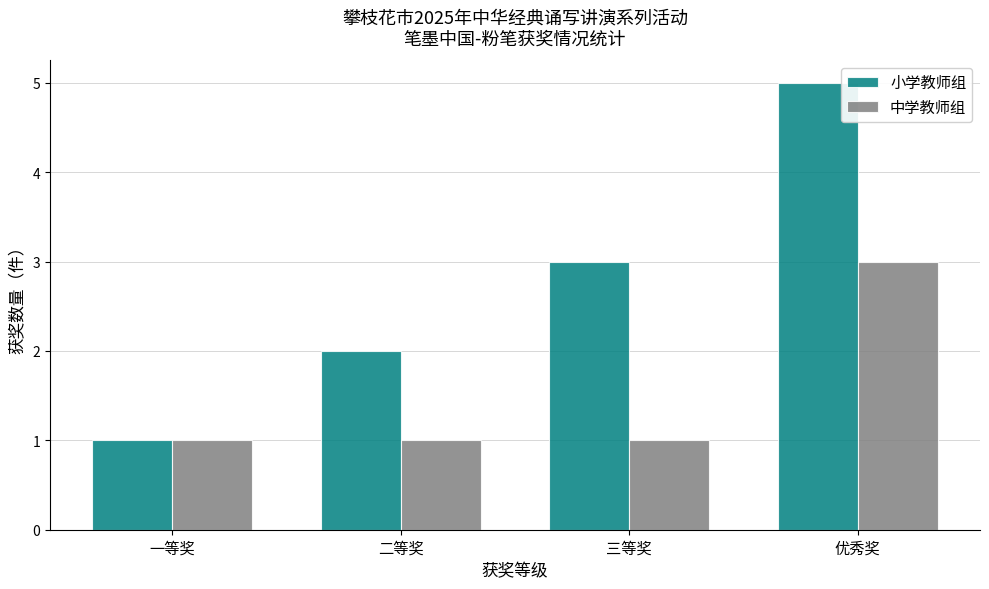

What is the difference between the 小学教师组 values at 优秀奖 and 三等奖?

2